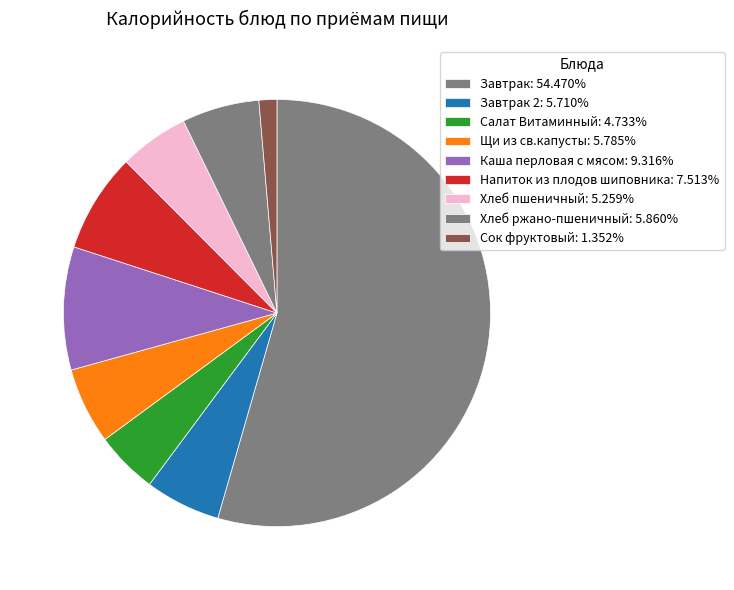

How many segments does this pie chart have?

9